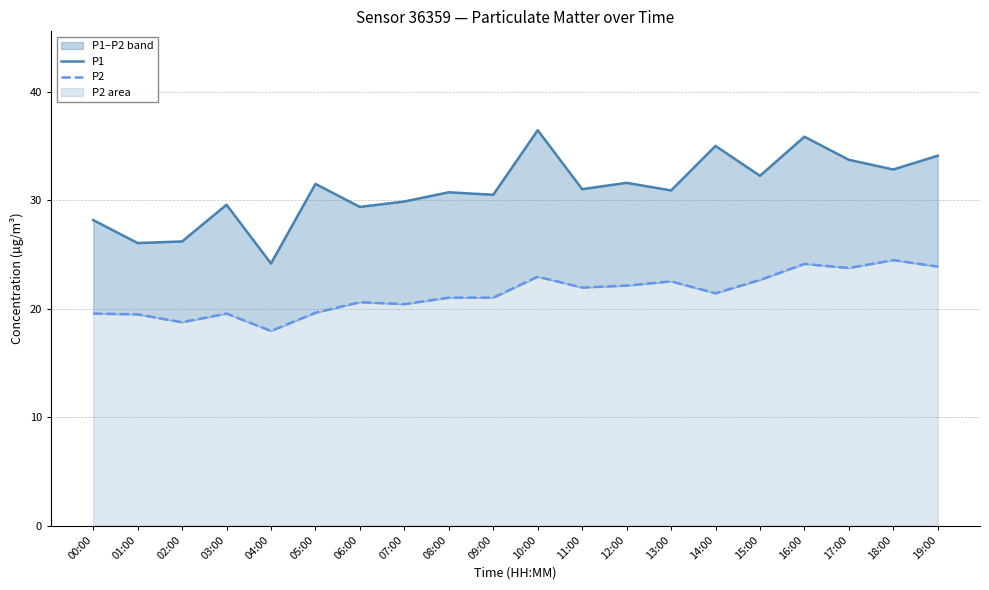

The P1 series shows 39.1 at 01:00. True or false?

False